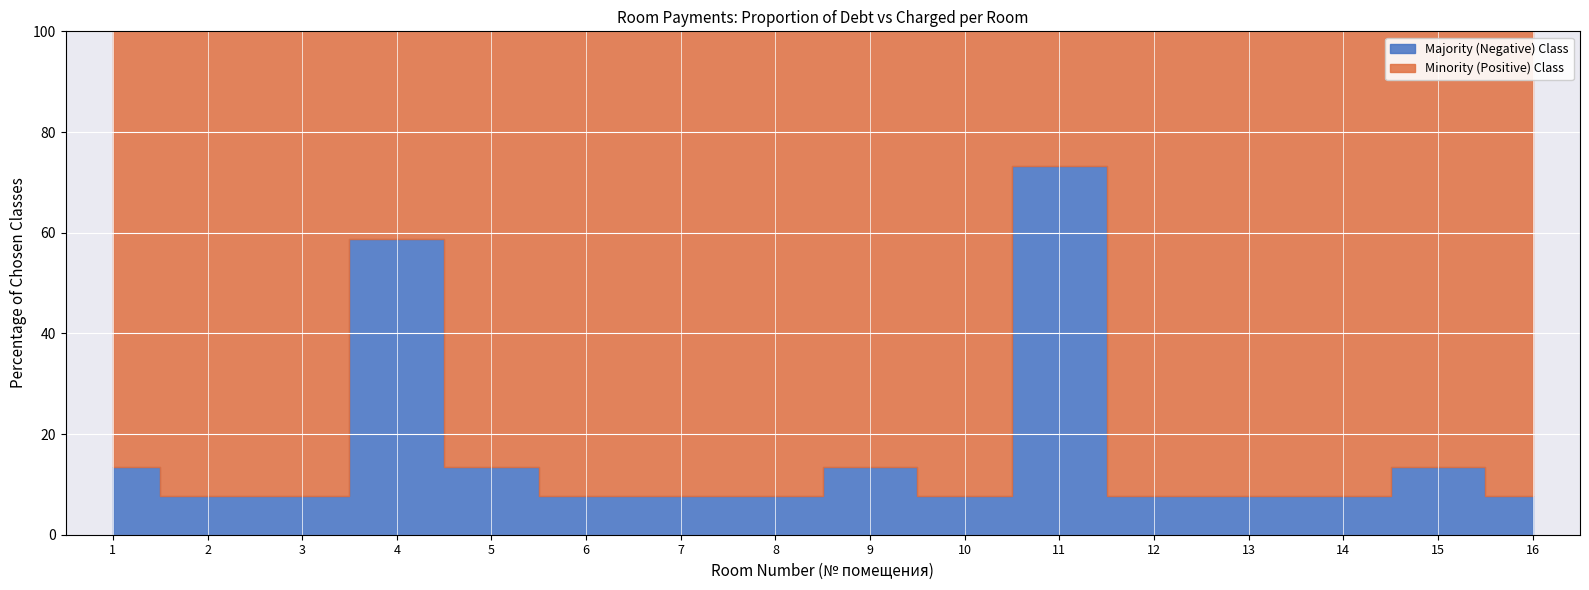

Reading left to right, what are all the values shown in this chart?

Majority (Negative) Class: 772.4	332.1	610.2	7099.8	772.4	335.0	610.2	411.9	772.4	622.5	11060.1	416.6	414.7	619.7	633.9	413.8
Minority (Positive) Class: 4953.8	3985.8	7322.5	4999.3	4953.8	4020.0	7322.5	4942.4	4953.8	7470.5	4031.4	4999.3	4976.5	7436.4	4065.5	4965.1